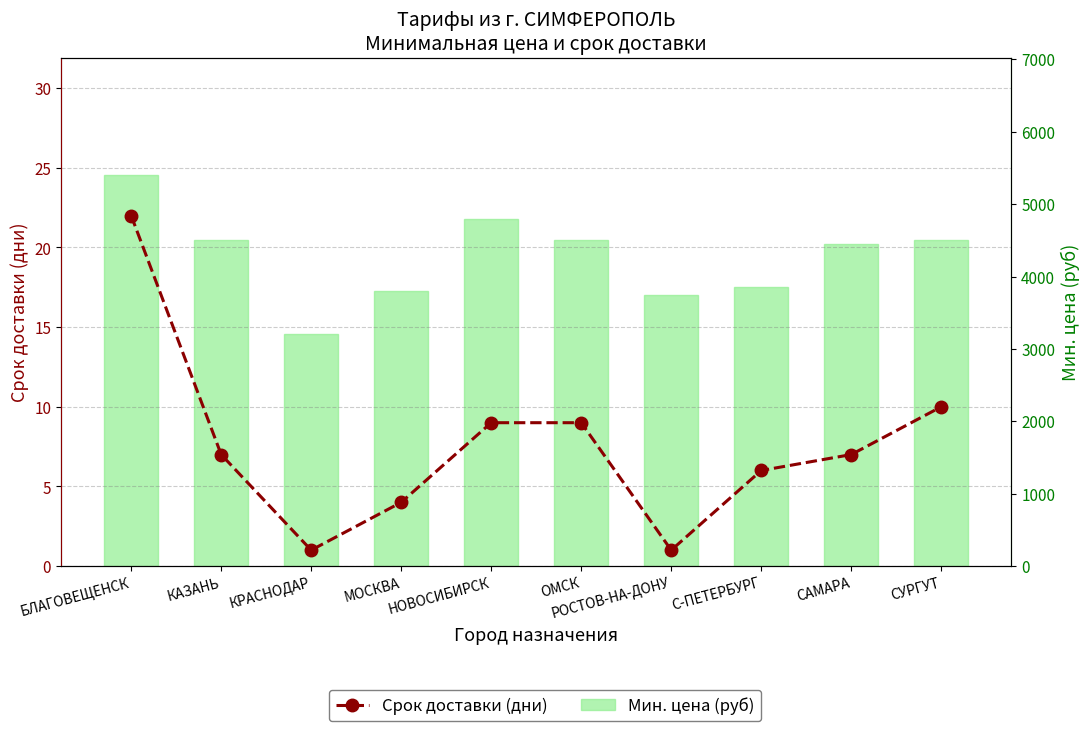

Which series changed the most between С-ПЕТЕРБУРГ and СУРГУТ?

Мин. цена (руб)